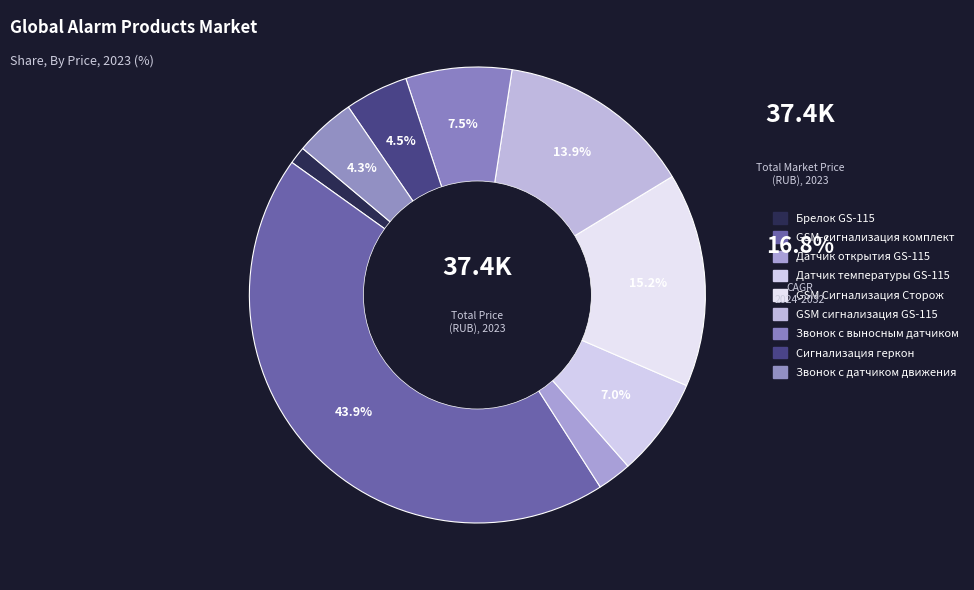

Count the number of slices in the pie.

9